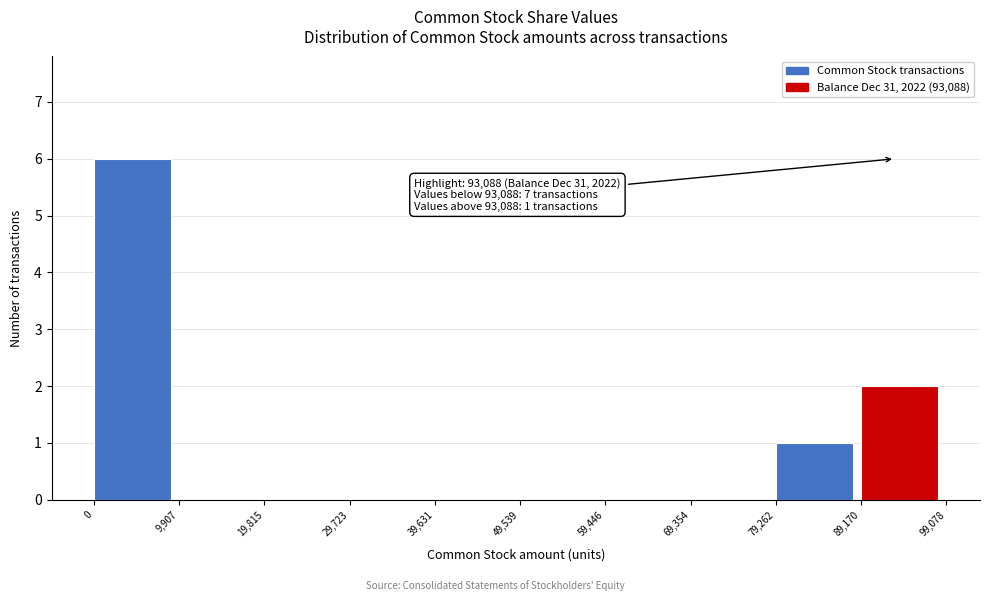

Which range on the x-axis has the tallest bar?

0 to 9,907